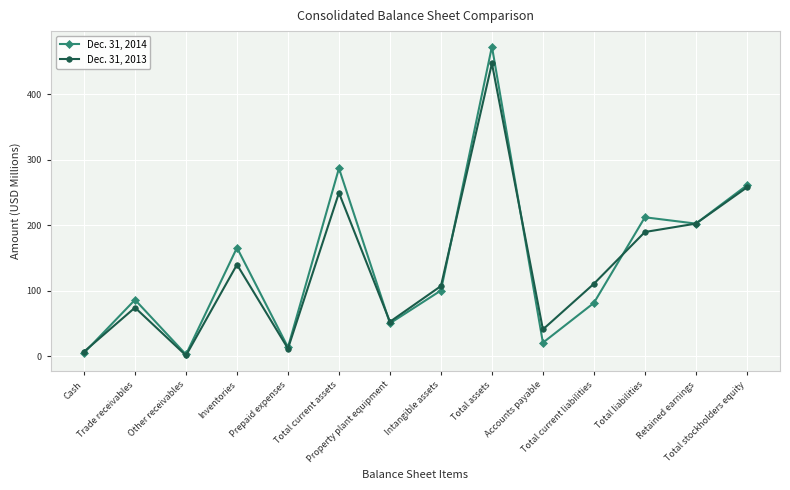

What is the difference between the second highest and second lowest values in the Dec. 31, 2013 series?

251.1